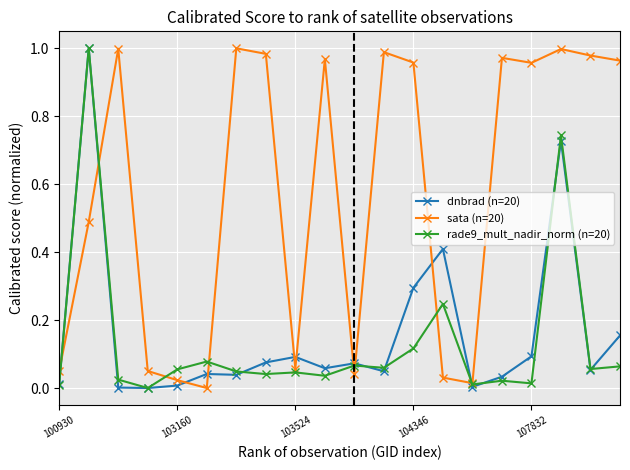

True or false: dnbrad (n=20) has more than 1 interior local peaks.

True